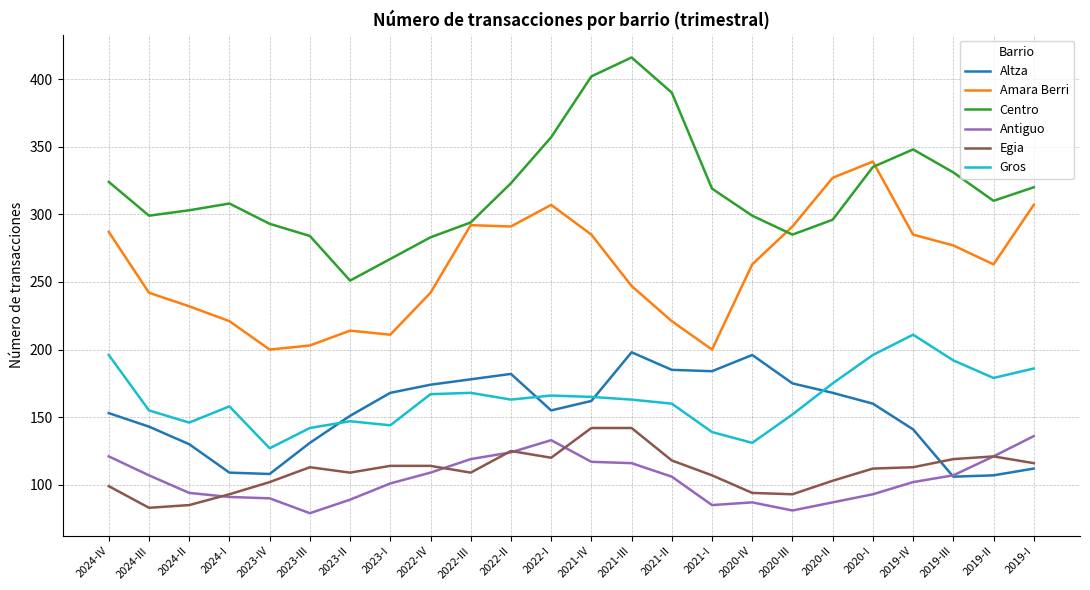

Does the chart have visible grid lines?

Yes